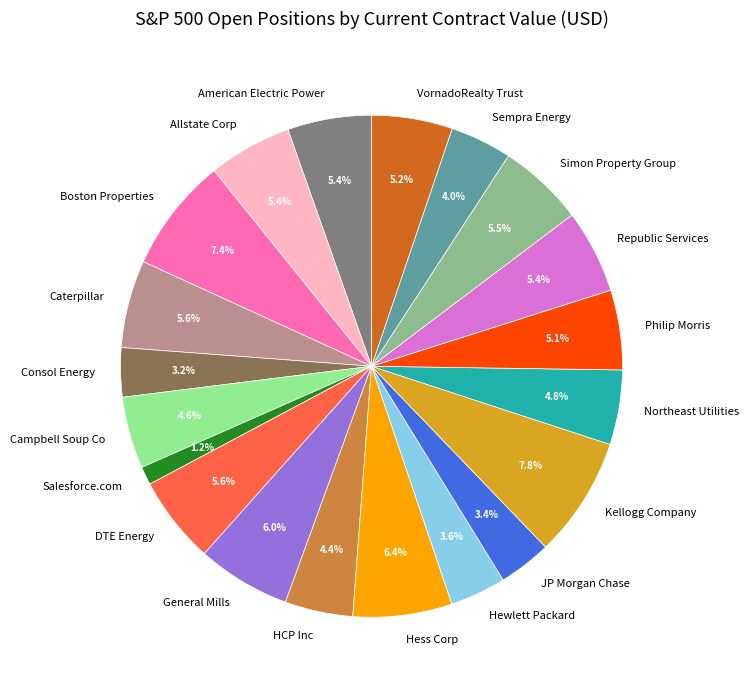

To the nearest percent, what portion does American Electric Power represent?

5%